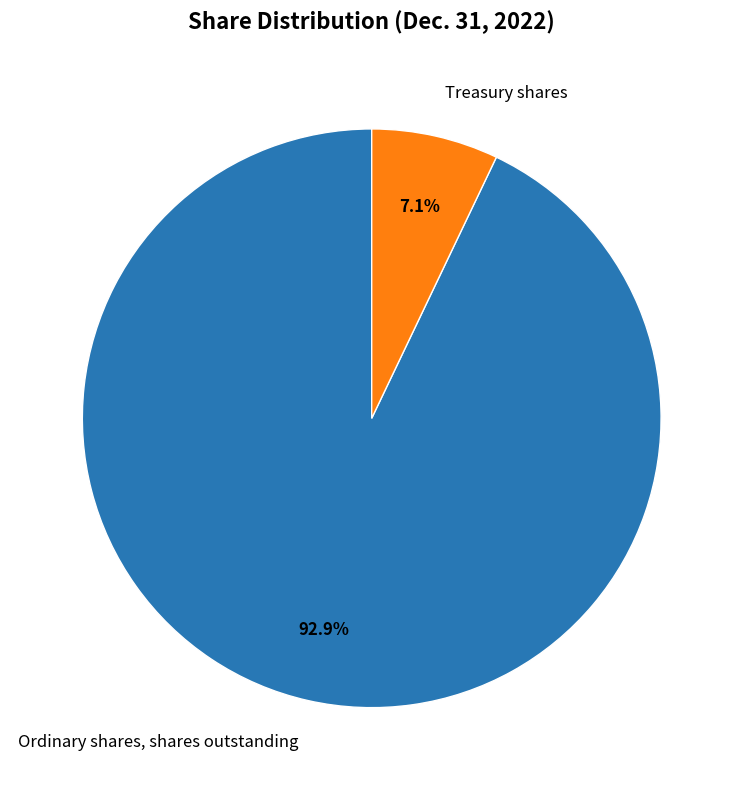

Is it true that Ordinary shares, shares outstanding is 99% of the pie?

False